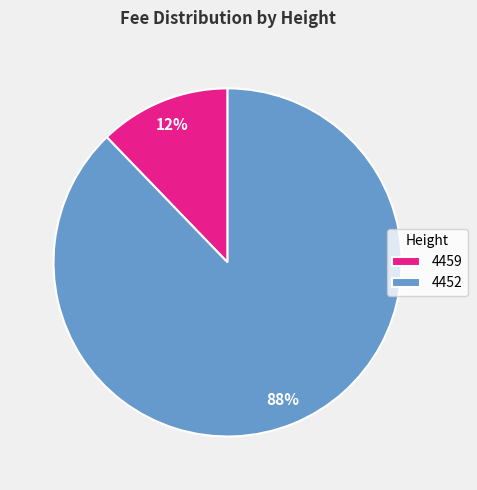

Combined, do 4459 and 4452 account for over 50%?

Yes